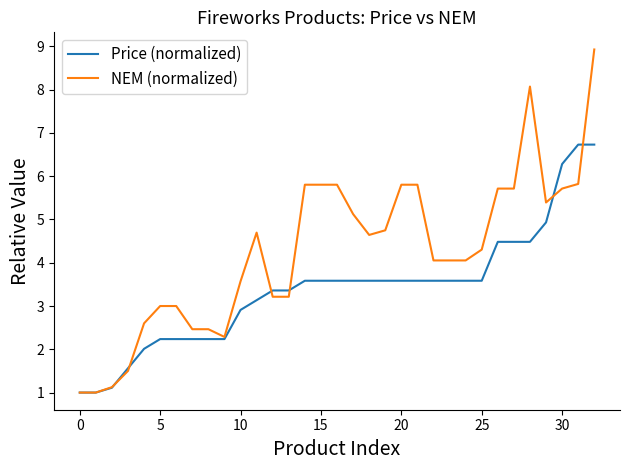

What is the smallest value displayed?

1.0